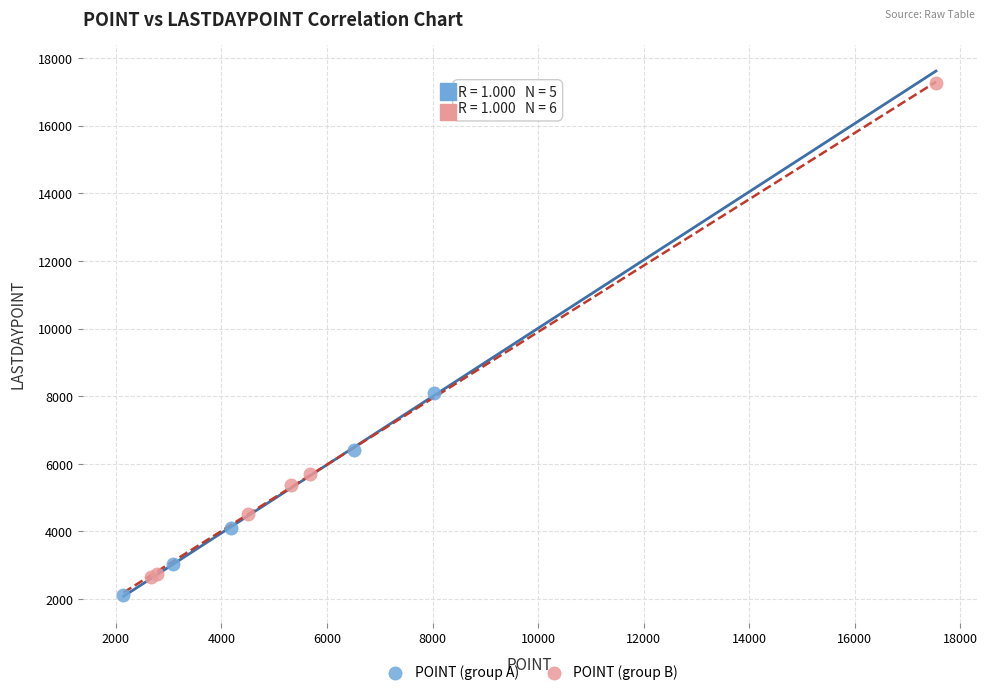

Which series has the widest spread of Y values?

POINT (group B)